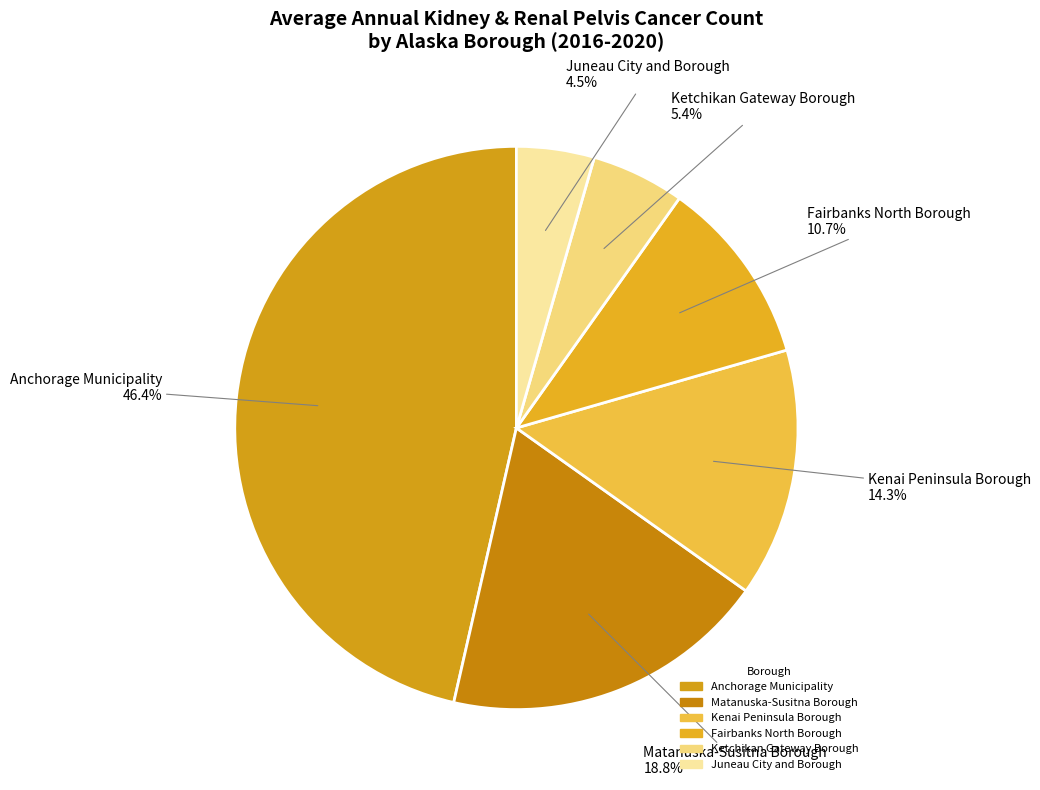

How many segments does this pie chart have?

6